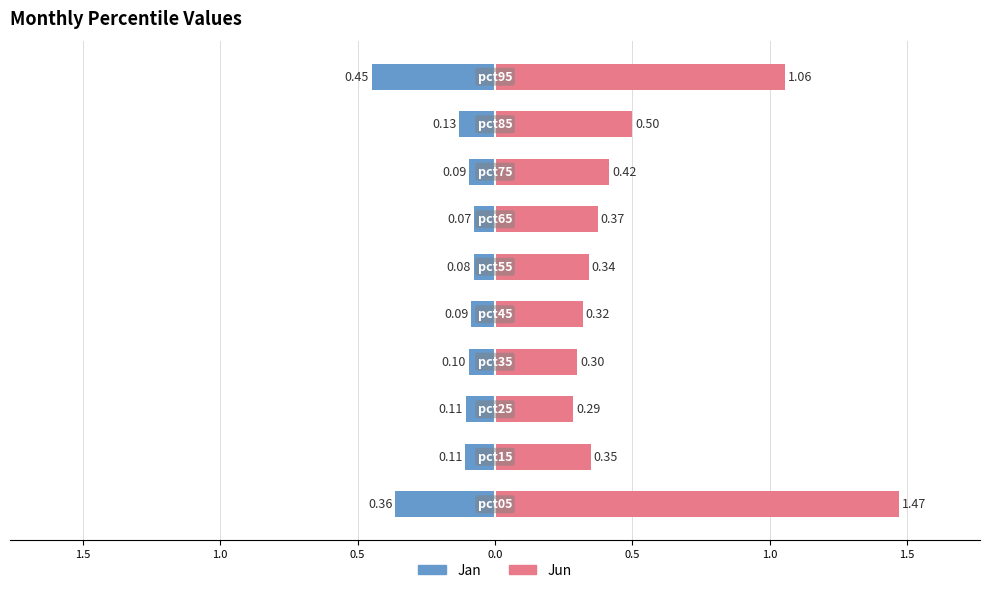

Which series has the largest range (max minus min)?

Jun